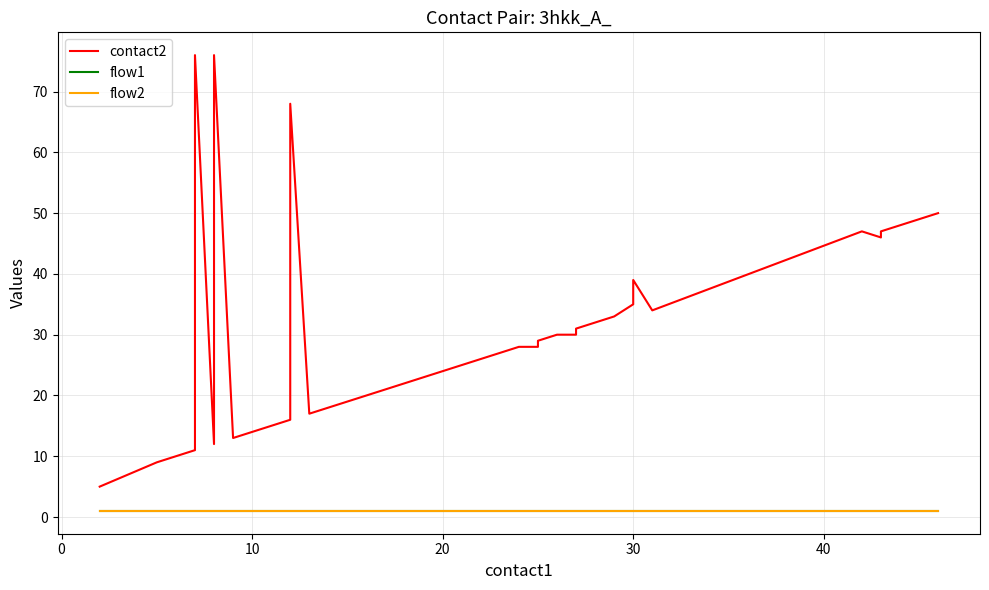

What are all the series names shown in the legend?

contact2, flow1, flow2